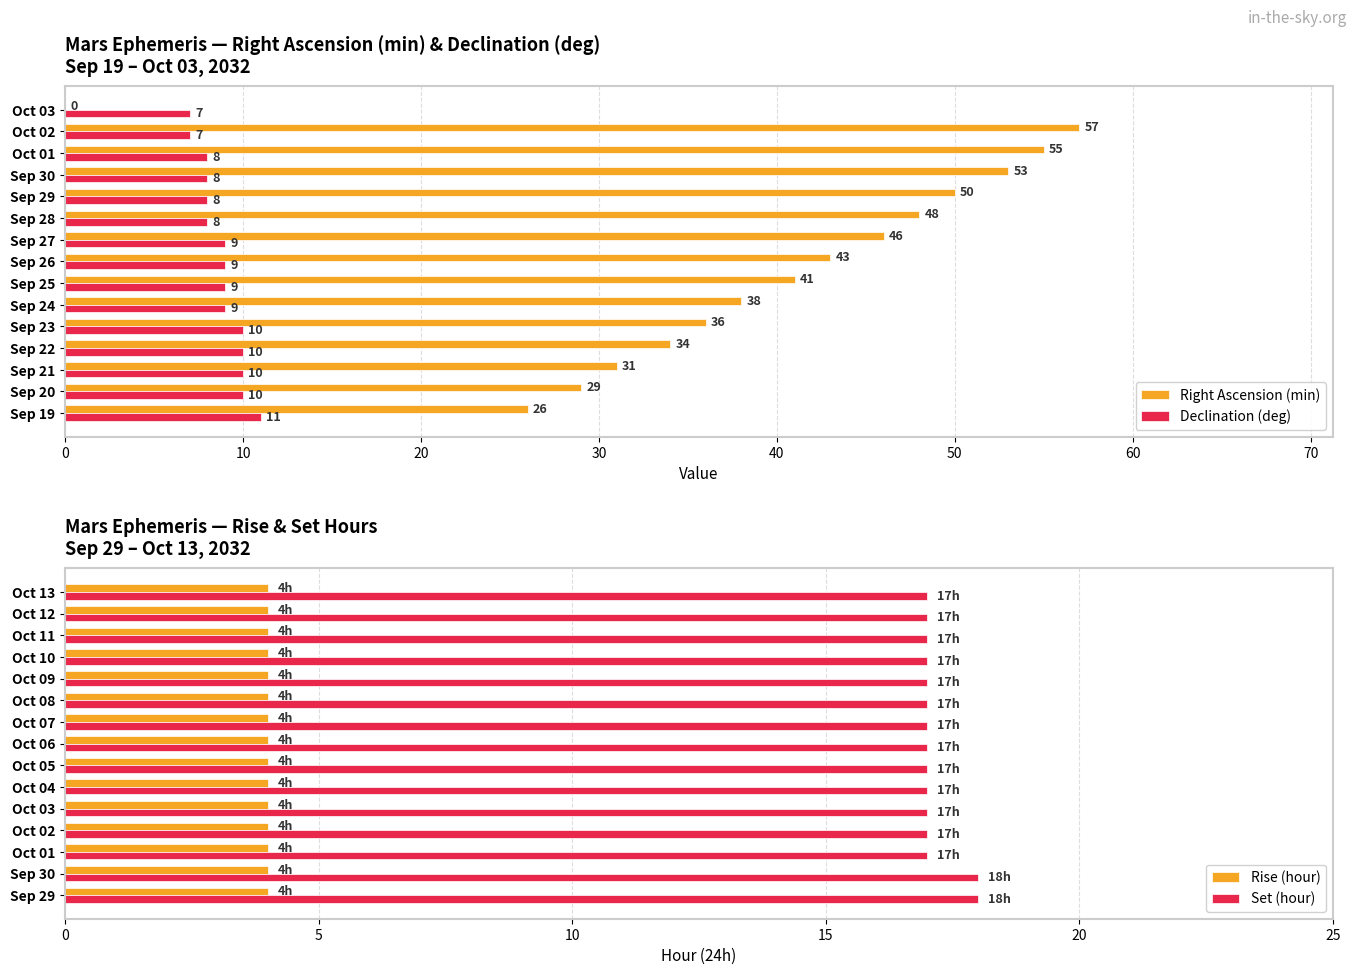

What is the average value of the Declination (deg) series?

9